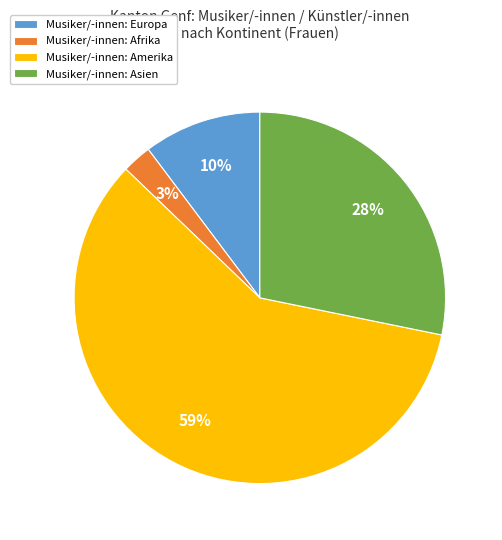

Combined, do Musiker/-innen: Asien and Musiker/-innen: Afrika account for over 50%?

No